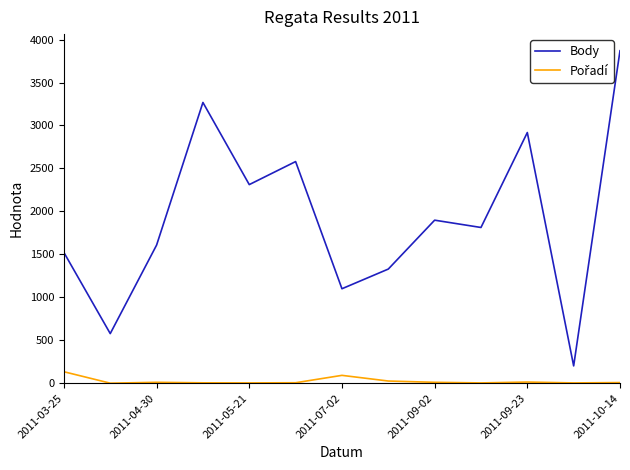

Which series has the widest spread of values?

Body